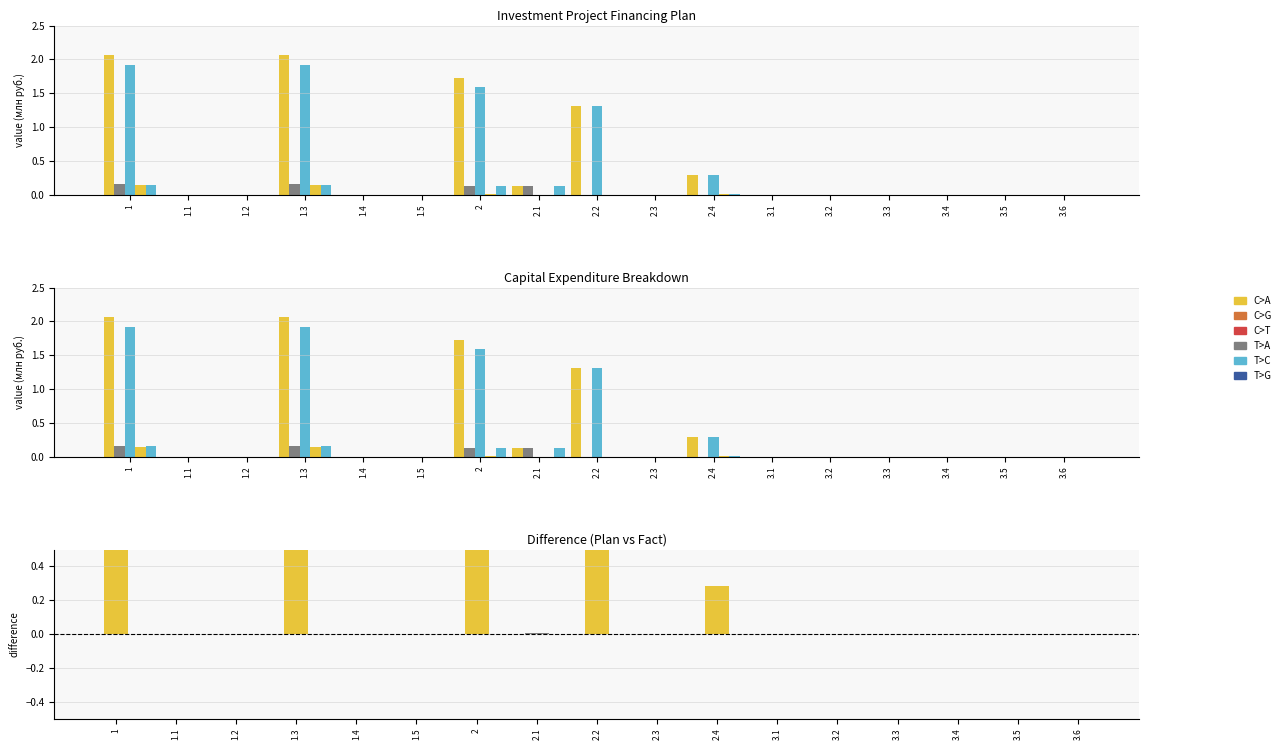

Is it true that Plan total equals 0.1 at 2.4?

False